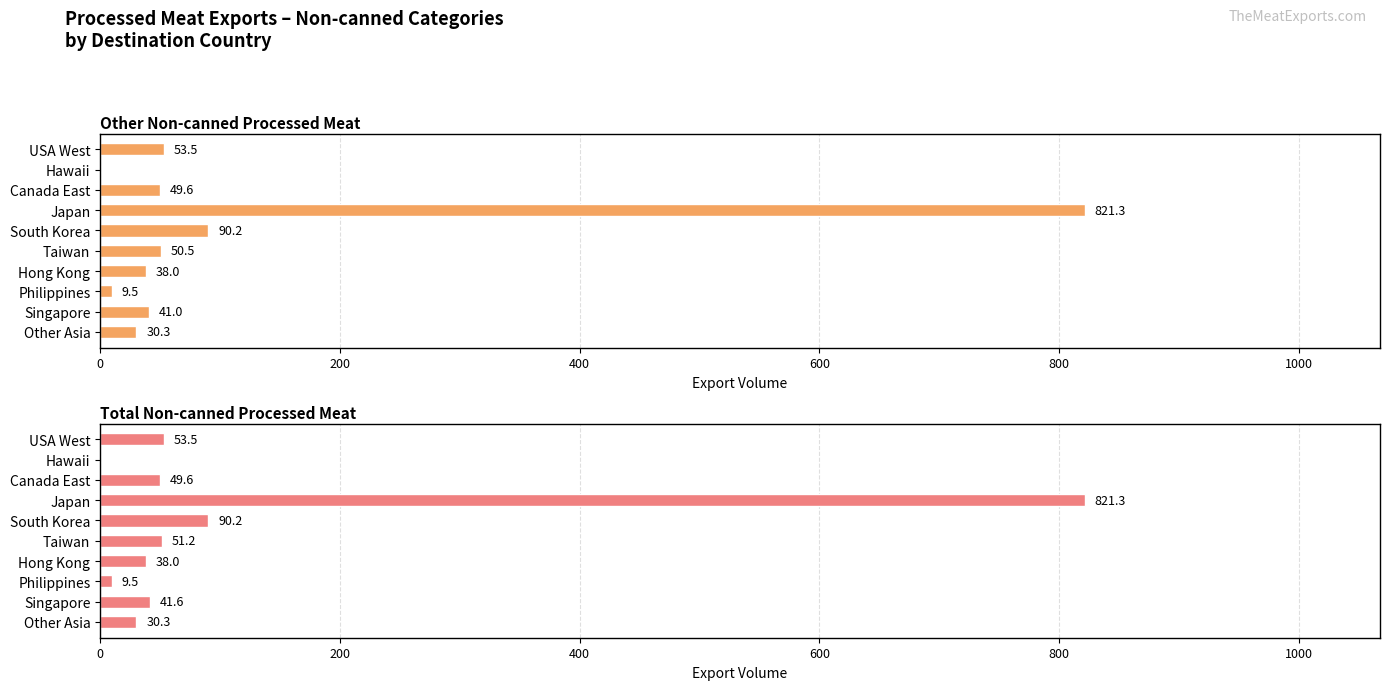

At how many categories does at least one series exceed 507?

1